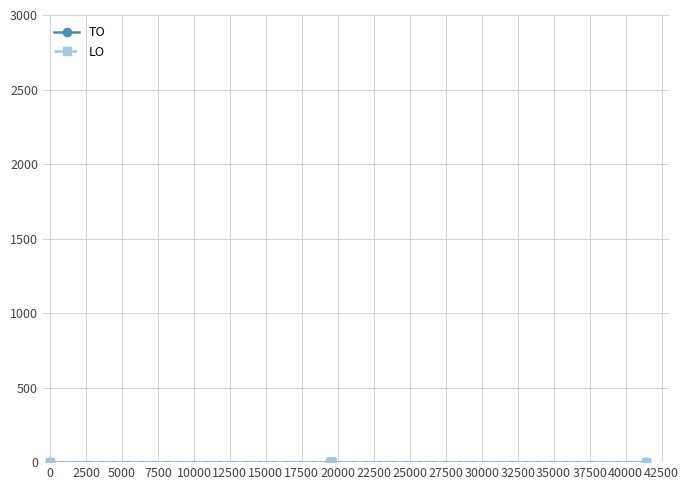

Does the chart display data point markers on the line(s)?

Yes